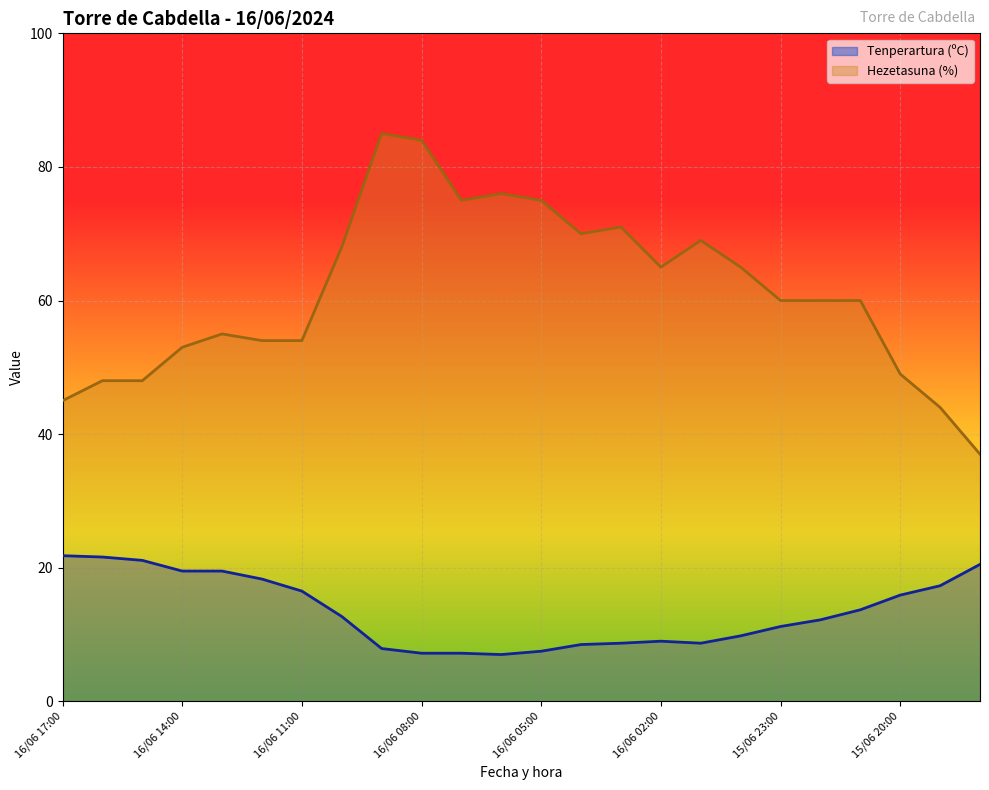

What is the spread (max minus min) of values at 16/06 02:00?

56.0